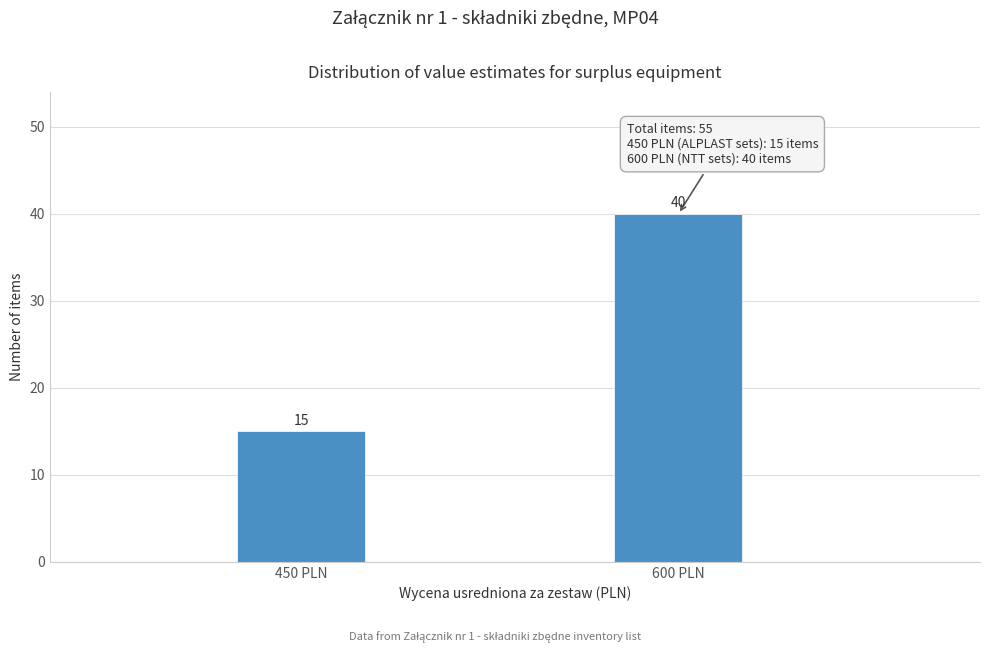

Reading right to left, list all the values displayed in this chart.

40	15